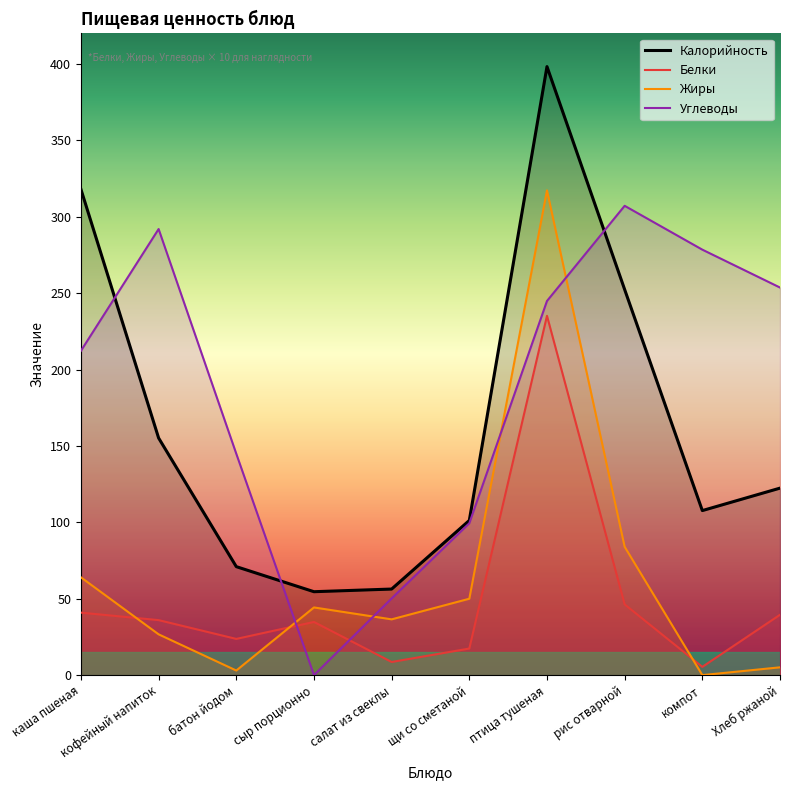

What is the average value of the Белки series?

48.8